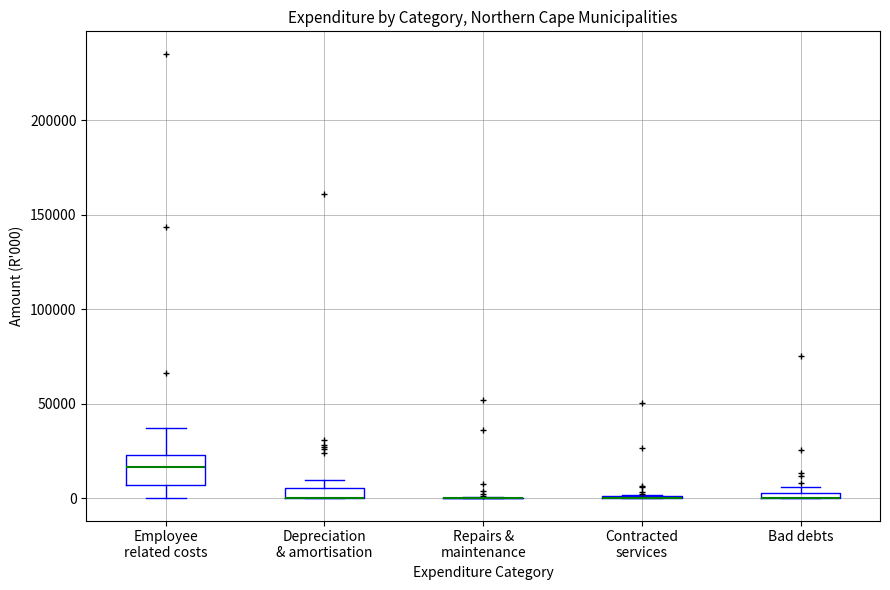

Where does the lower whisker of the box for Employee related costs end on the y-axis? The values are not printed on the chart, so give them approximately, as read against the axis.

0